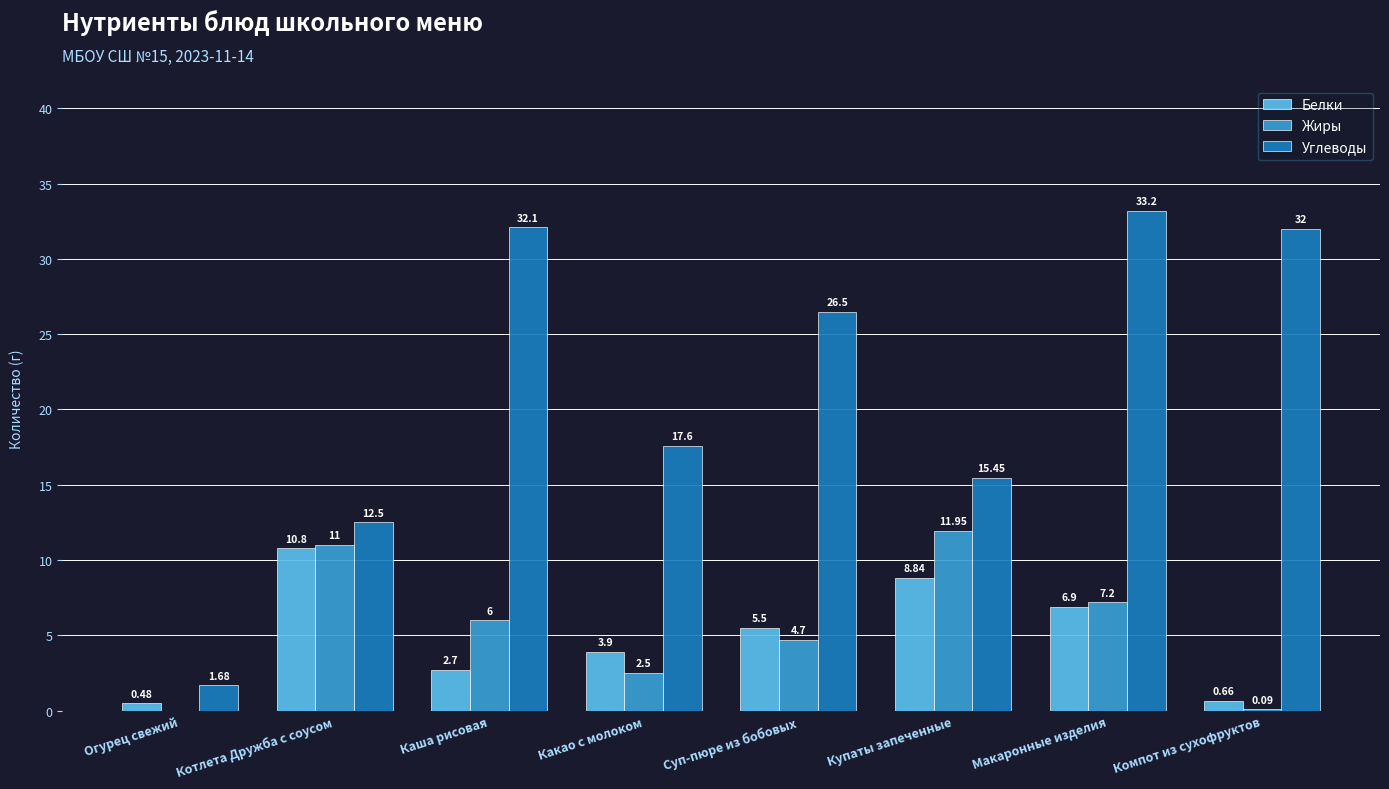

What is the average value of the Жиры series?

5.4